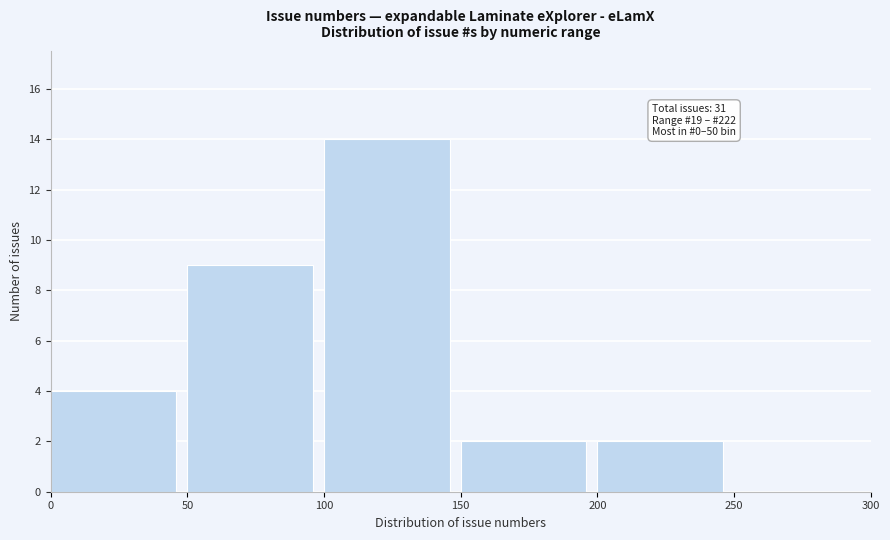

Which range on the x-axis has the tallest bar?

100 to 150